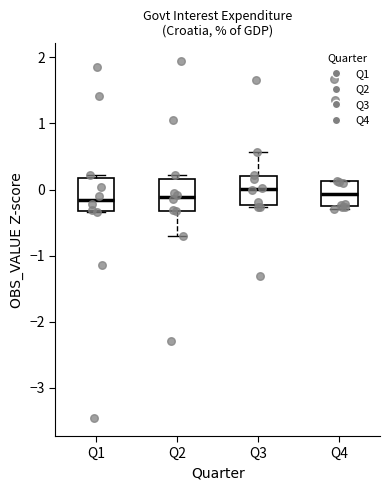

Where is the lower edge of the box for Q1 on the y-axis? The values are not printed on the chart, so give them approximately, as read against the axis.

-0.3